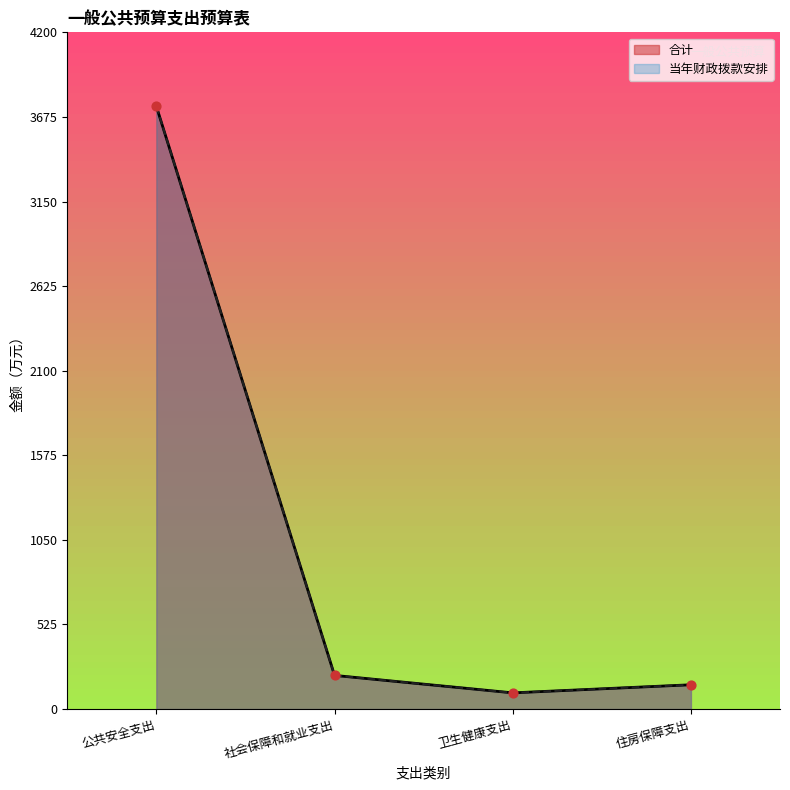

At which category is the sum across all series the highest?

公共安全支出